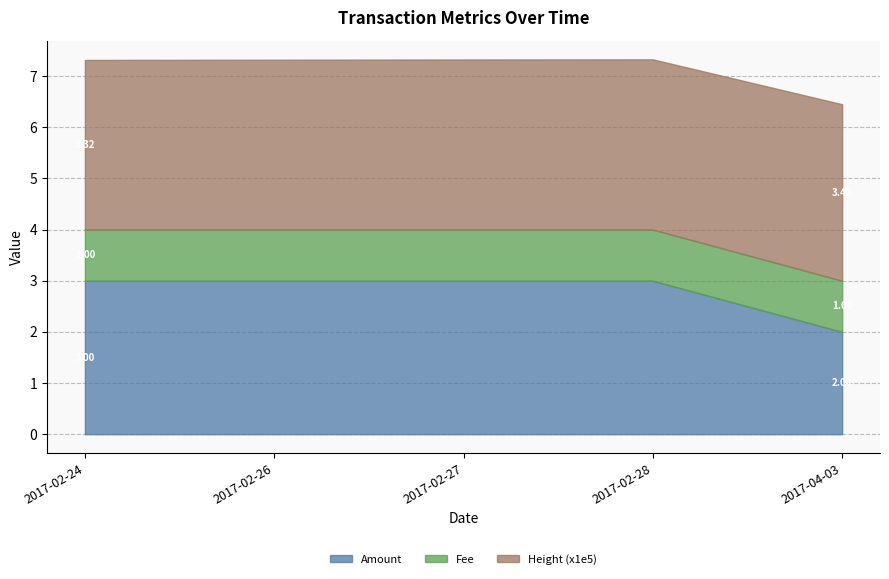

What position from the right is 2017-02-26?

4